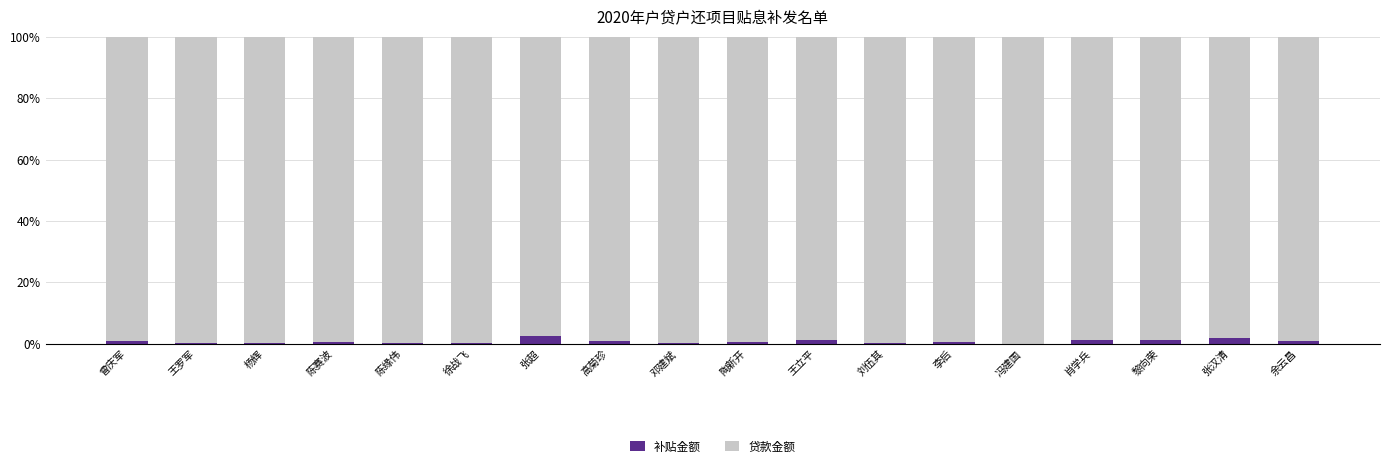

What is the maximum value for 补贴金额?

2.4